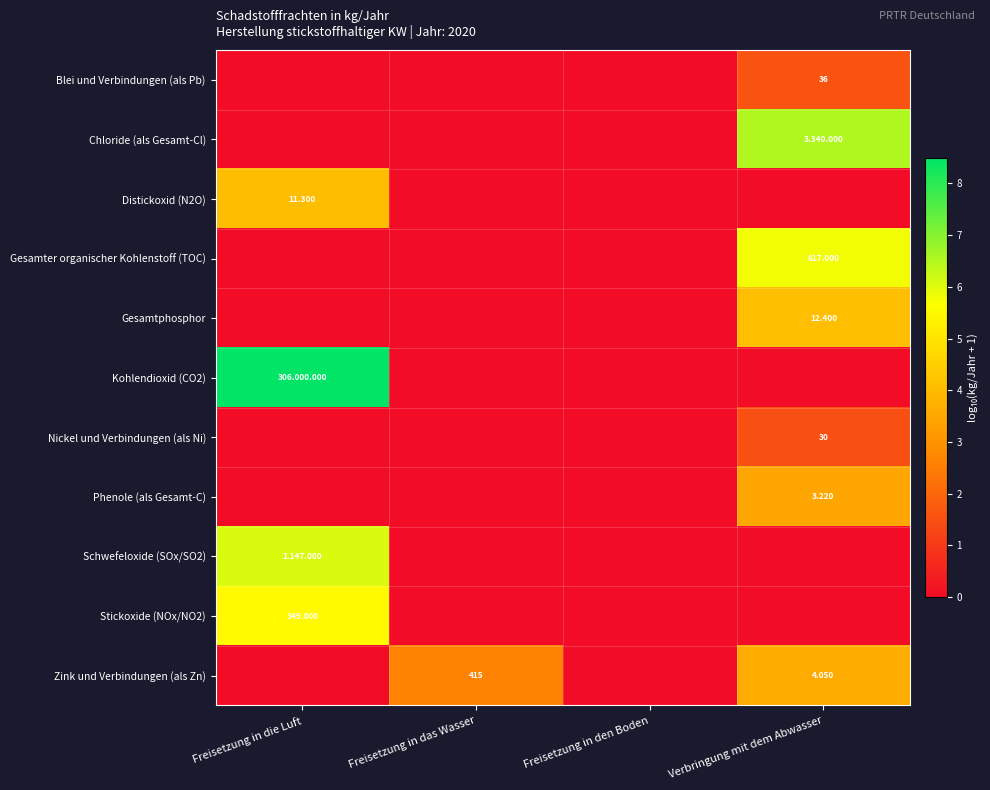

Rank the series at Freisetzung in das Wasser from highest to lowest value.

Zink und Verbindungen (als Zn), Blei und Verbindungen (als Pb), Chloride (als Gesamt-Cl), Distickoxid (N2O), Gesamter organischer Kohlenstoff (TOC), Gesamtphosphor, Kohlendioxid (CO2), Nickel und Verbindungen (als Ni), Phenole (als Gesamt-C), Schwefeloxide (SOx/SO2), Stickoxide (NOx/NO2)